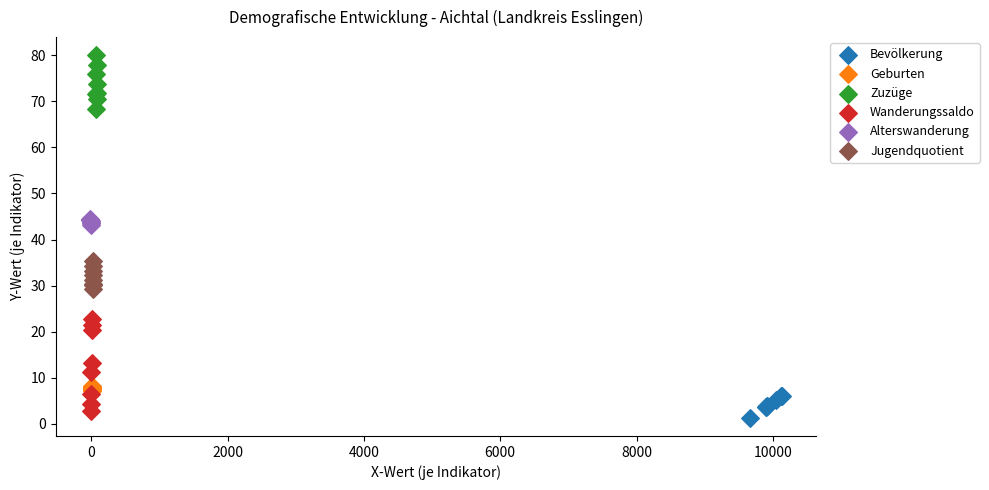

Which series has the largest Y range (max minus min)?

Wanderungssaldo